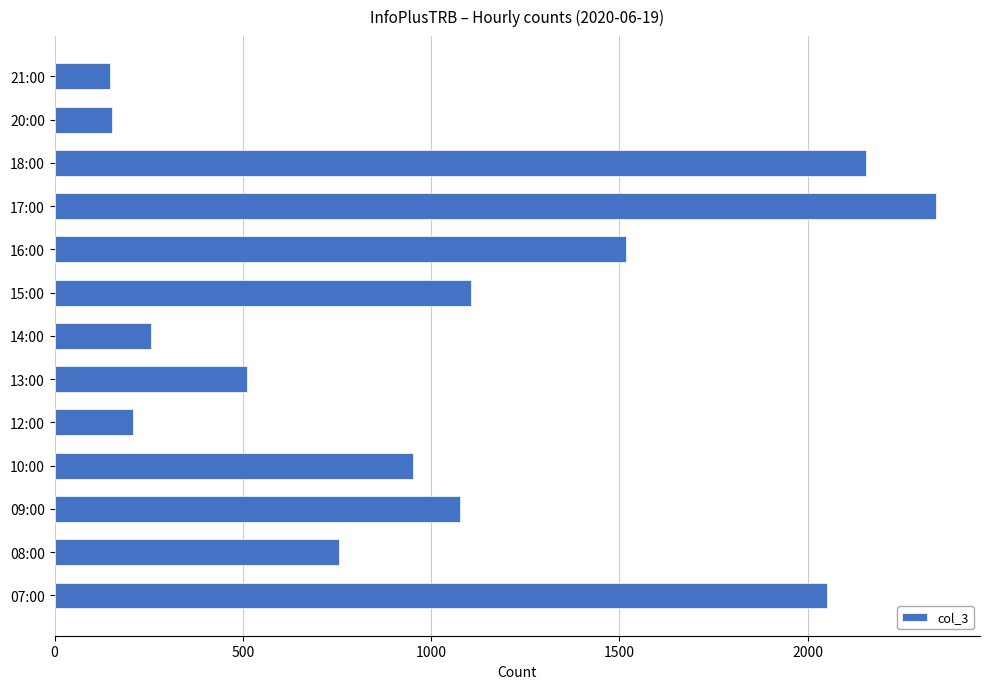

The chart shows a value of 951 at 10:00. True or false?

True